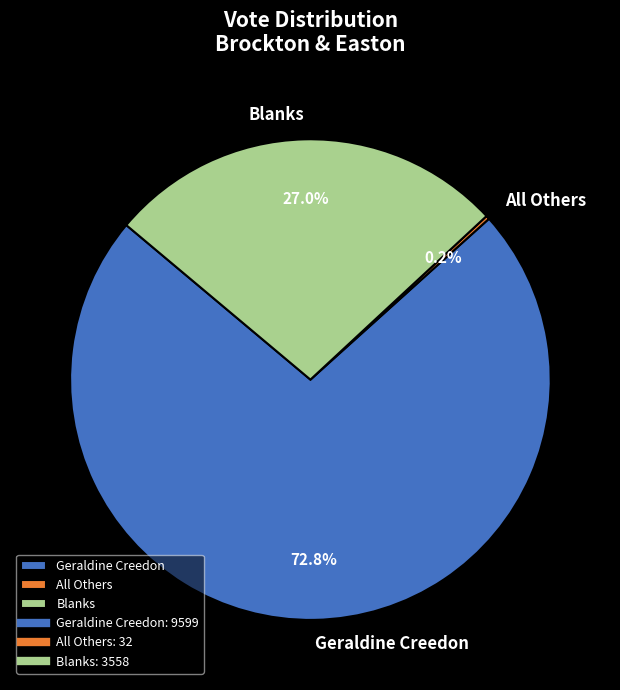

What percentage is NOT represented by Geraldine Creedon?

27.2%